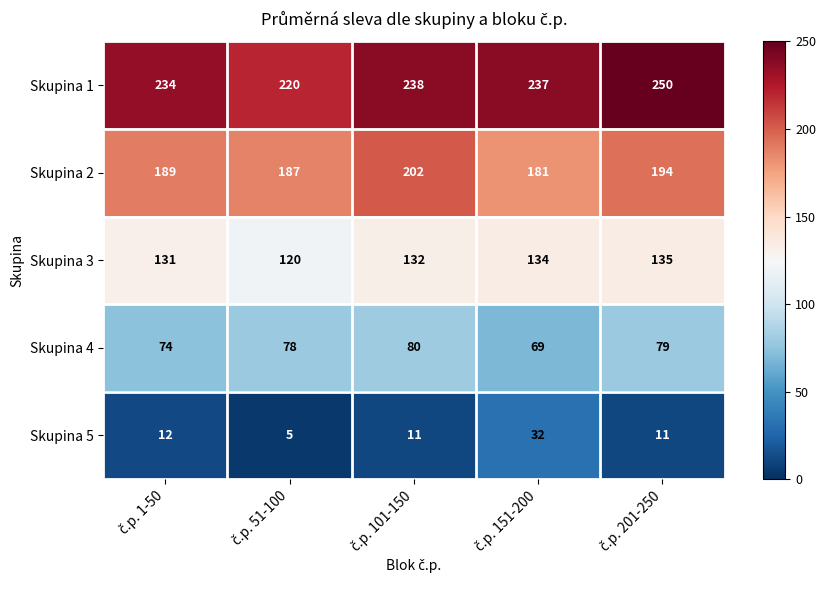

What is the maximum value for Skupina 3?

135